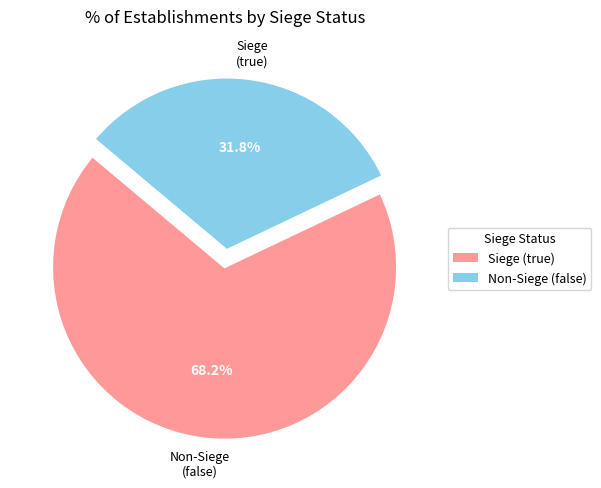

To the nearest percent, what is the difference between the largest and smallest slice percentages?

36%